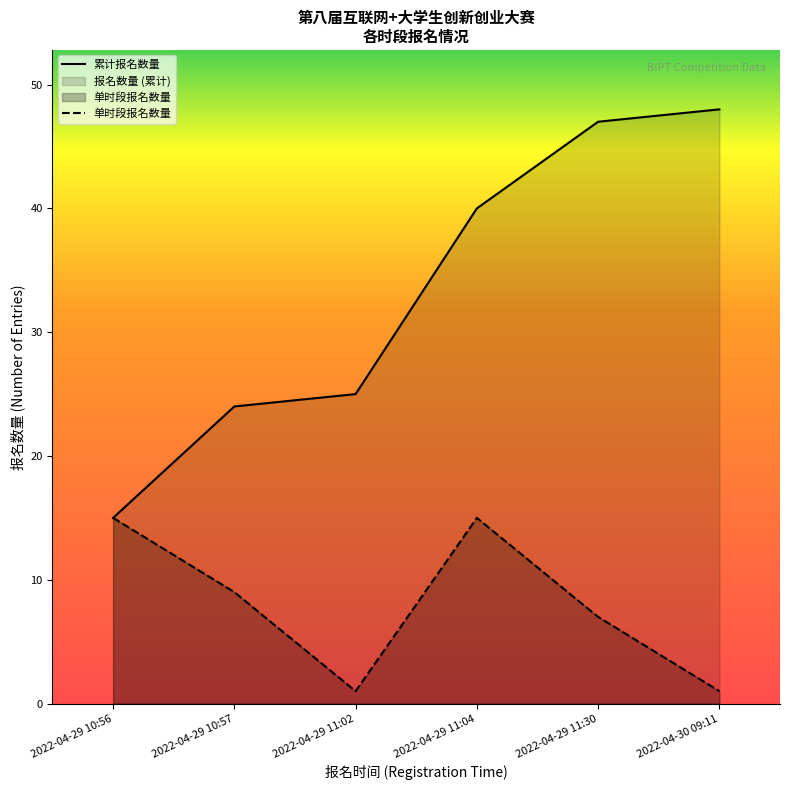

True or false: 累计报名数量 has a value of 77 at 2022-04-29 11:30.

False